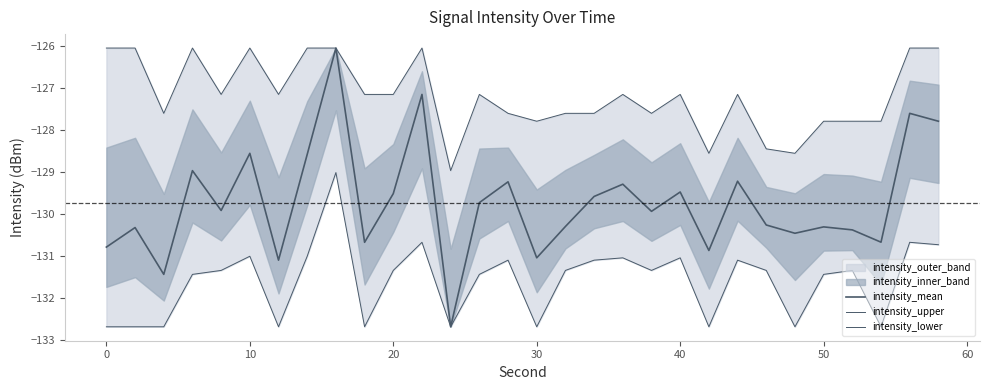

Reading left to right, transcribe all the data shown in this chart.

intensity_mean: -130.8	-130.3	-131.4	-129.0	-129.9	-128.6	-131.1	-128.6	-126.0	-130.7	-129.5	-127.2	-132.7	-129.7	-129.2	-131.0	-130.3	-129.6	-129.3	-129.9	-129.5	-130.9	-129.2	-130.3	-130.5	-130.3	-130.4	-130.7	-127.6	-127.8
intensity_upper: -126.0	-126.0	-127.6	-126.0	-127.2	-126.0	-127.2	-126.0	-126.0	-127.2	-127.2	-126.0	-129.0	-127.2	-127.6	-127.8	-127.6	-127.6	-127.2	-127.6	-127.2	-128.6	-127.2	-128.4	-128.6	-127.8	-127.8	-127.8	-126.0	-126.0
intensity_lower: -132.7	-132.7	-132.7	-131.4	-131.3	-131.0	-132.7	-131.0	-129.0	-132.7	-131.3	-130.7	-132.7	-131.4	-131.1	-132.7	-131.3	-131.1	-131.0	-131.3	-131.0	-132.7	-131.1	-131.3	-132.7	-131.4	-131.3	-132.7	-130.7	-130.7